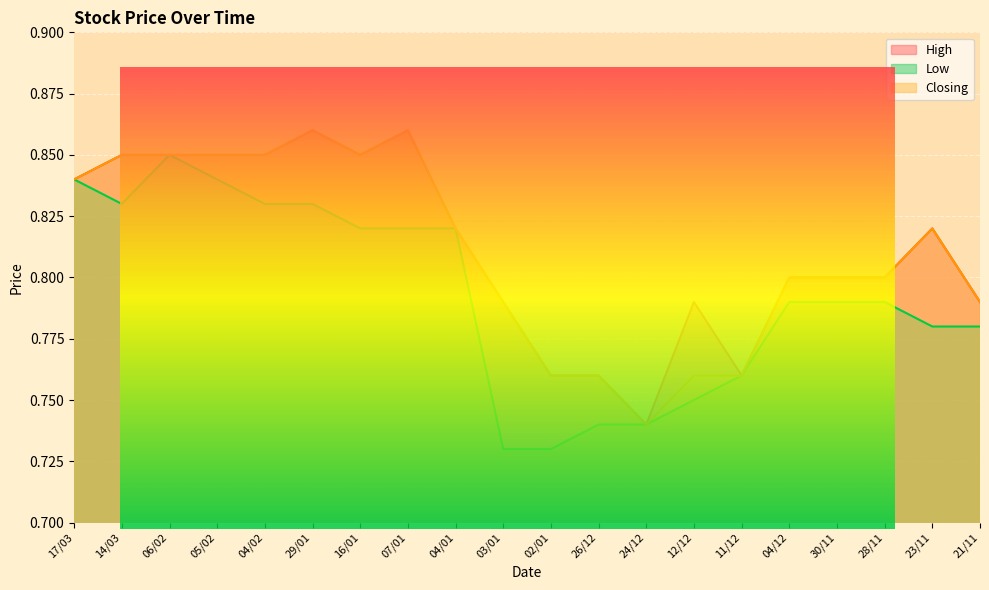

What is the sum of the Closing values at 16/01 and 12/12?

1.6